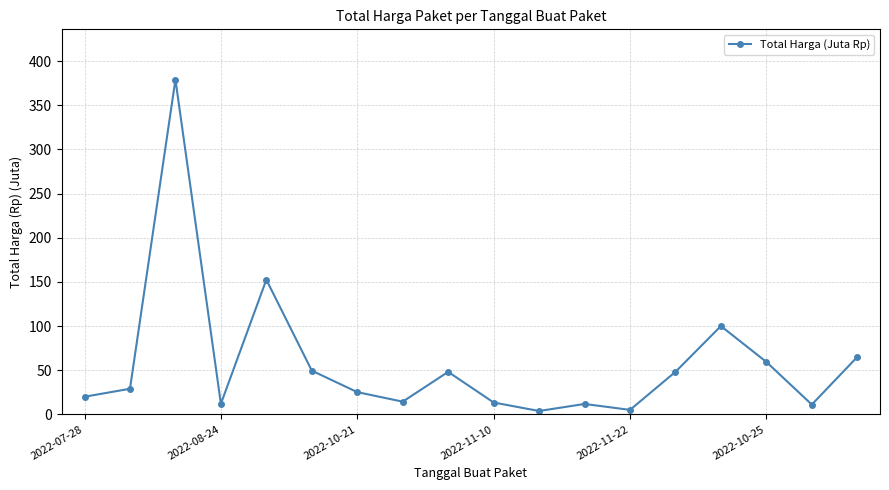

What is the difference between the second highest and second lowest values?

147.4